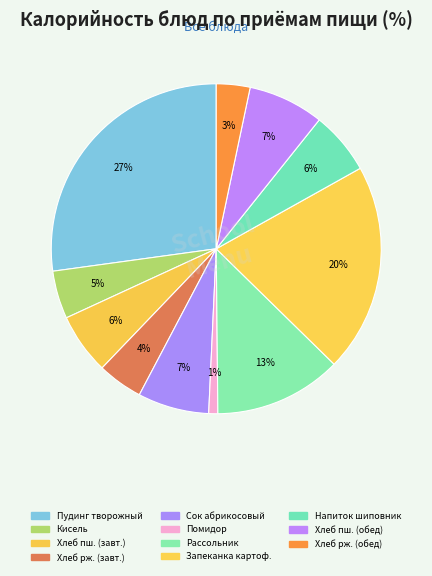

How many segments does this pie chart have?

11